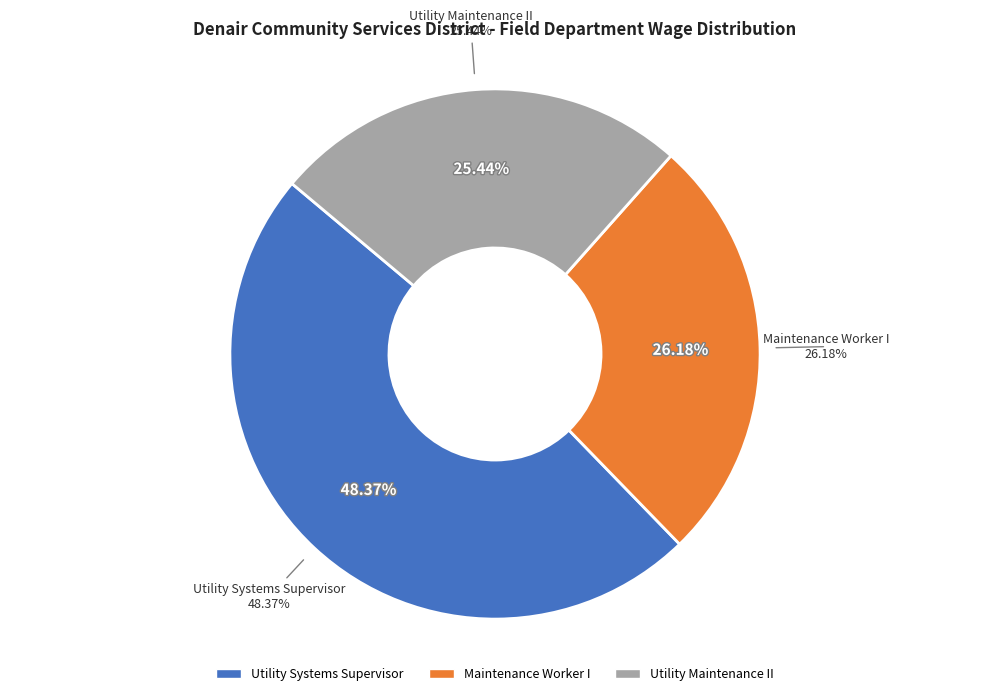

To the nearest percent, what is the difference between the largest and smallest slice percentages?

23%